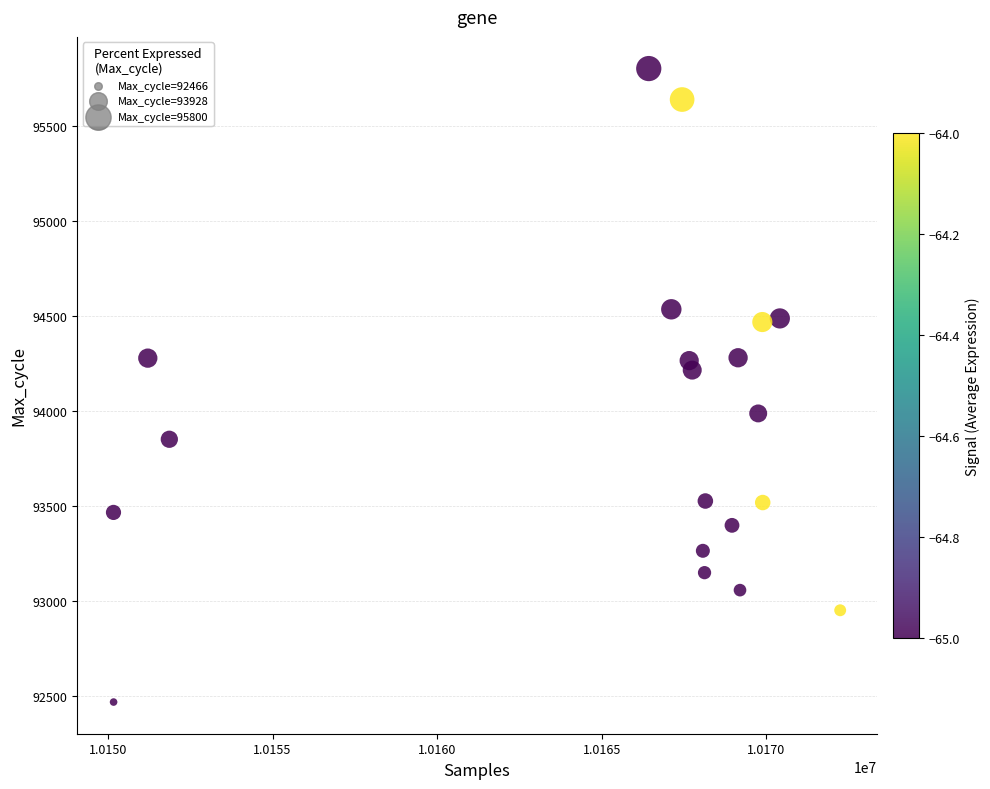

What Y value in the scatter plot is closest to 94133?

94213